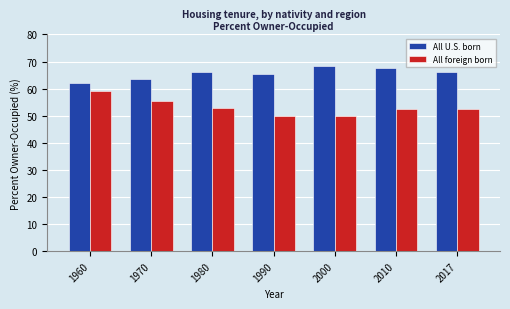

At which category does the chart reach its peak across all series?

2000